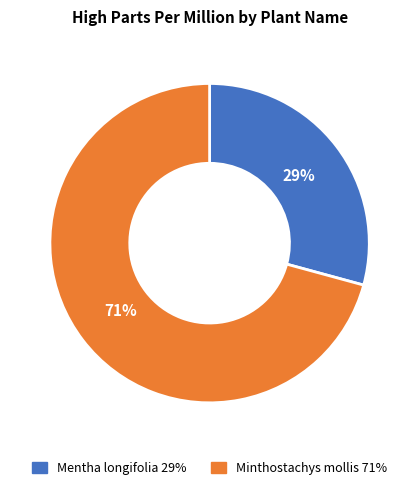

What percentage is the Mentha longifolia slice, to the nearest percent?

29%